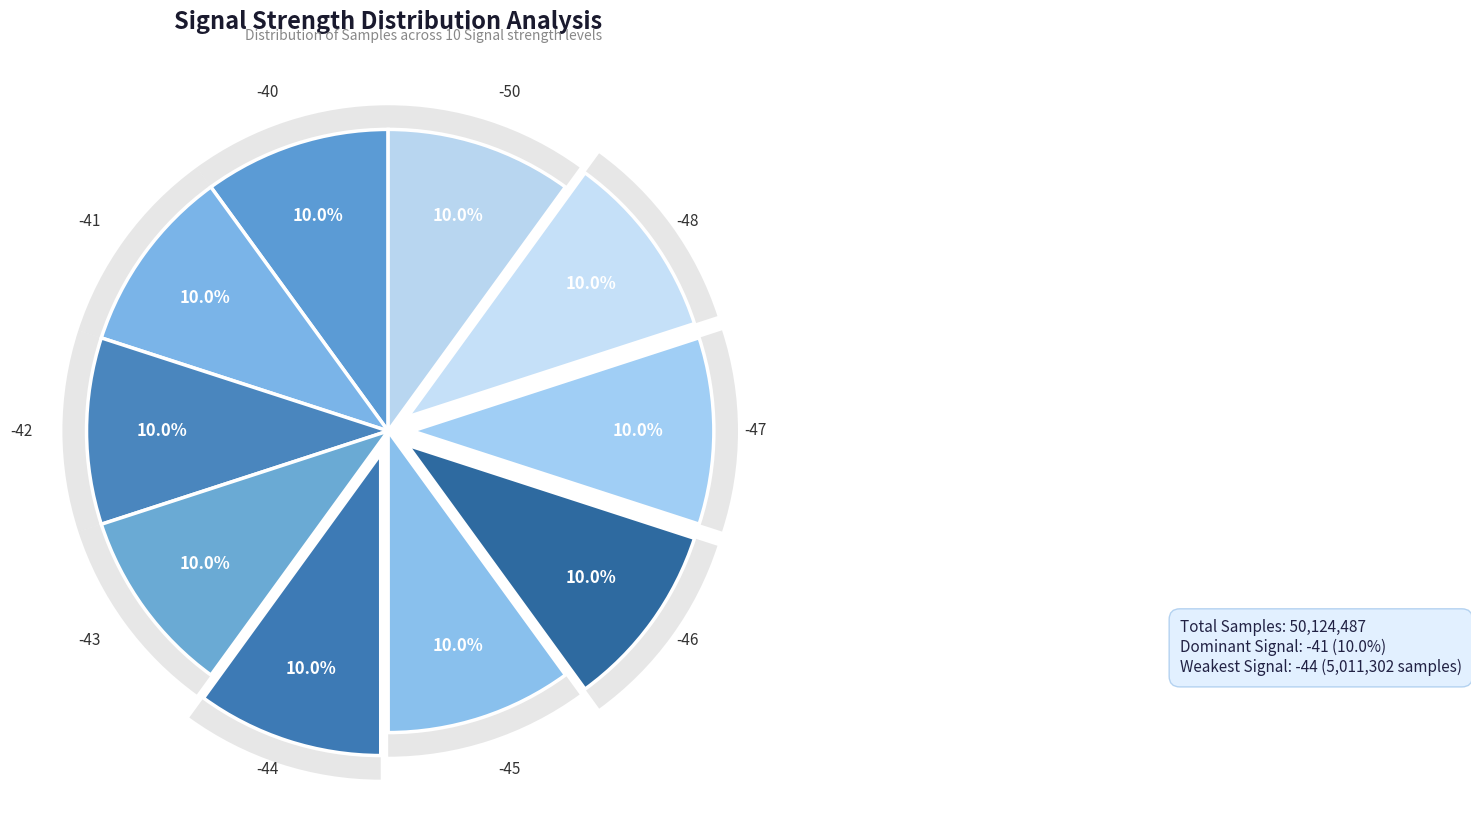

What is the ratio of the value at -43 to the value at -47?

1.0